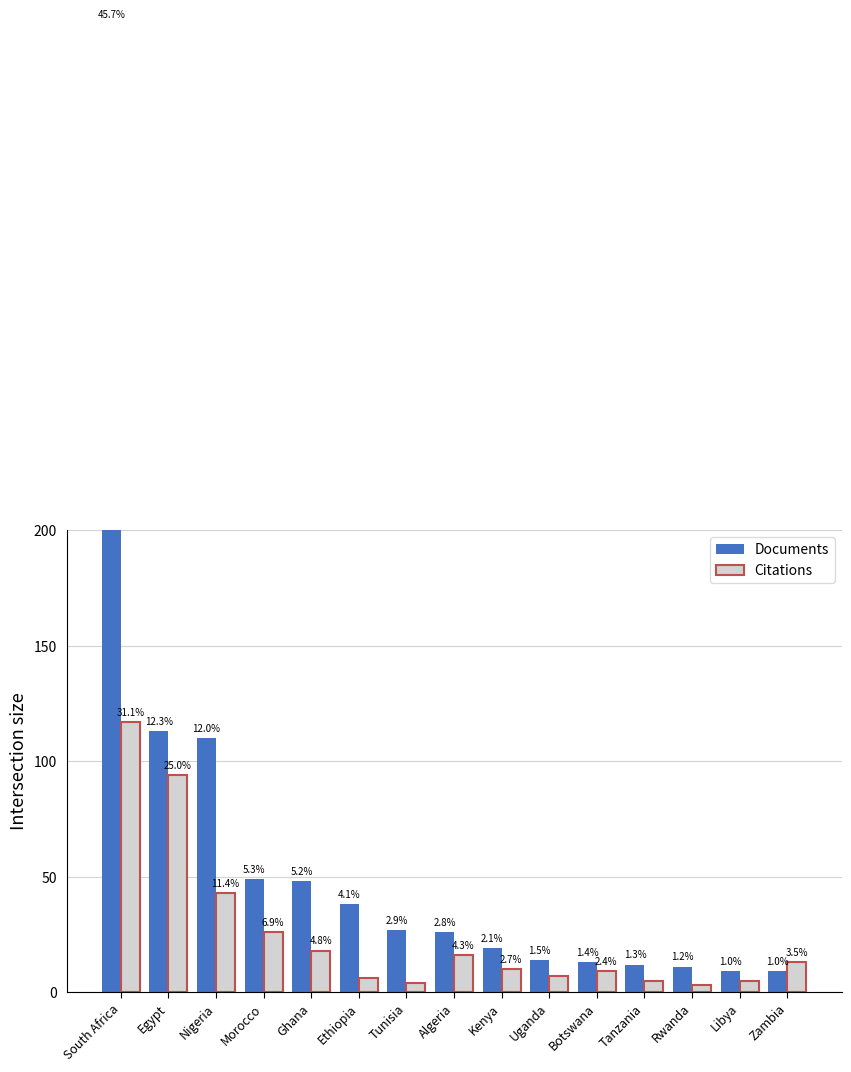

Does the chart contain stacked bars?

No